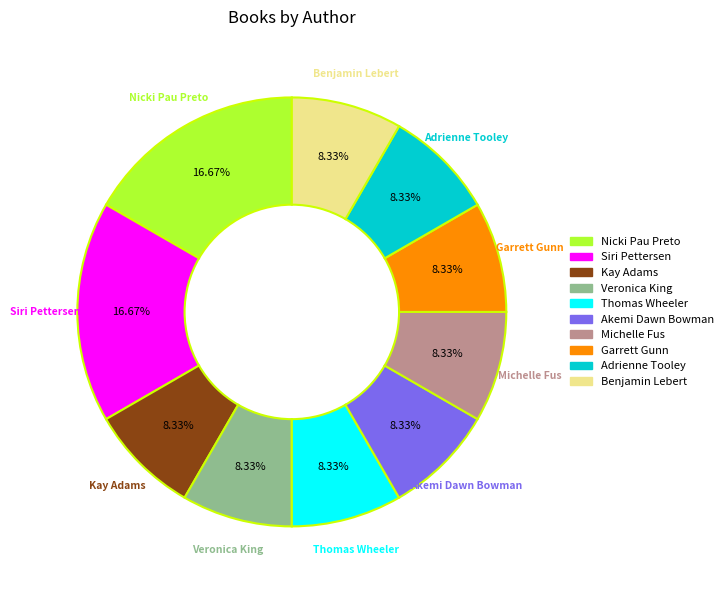

Does any single category account for the majority?

No